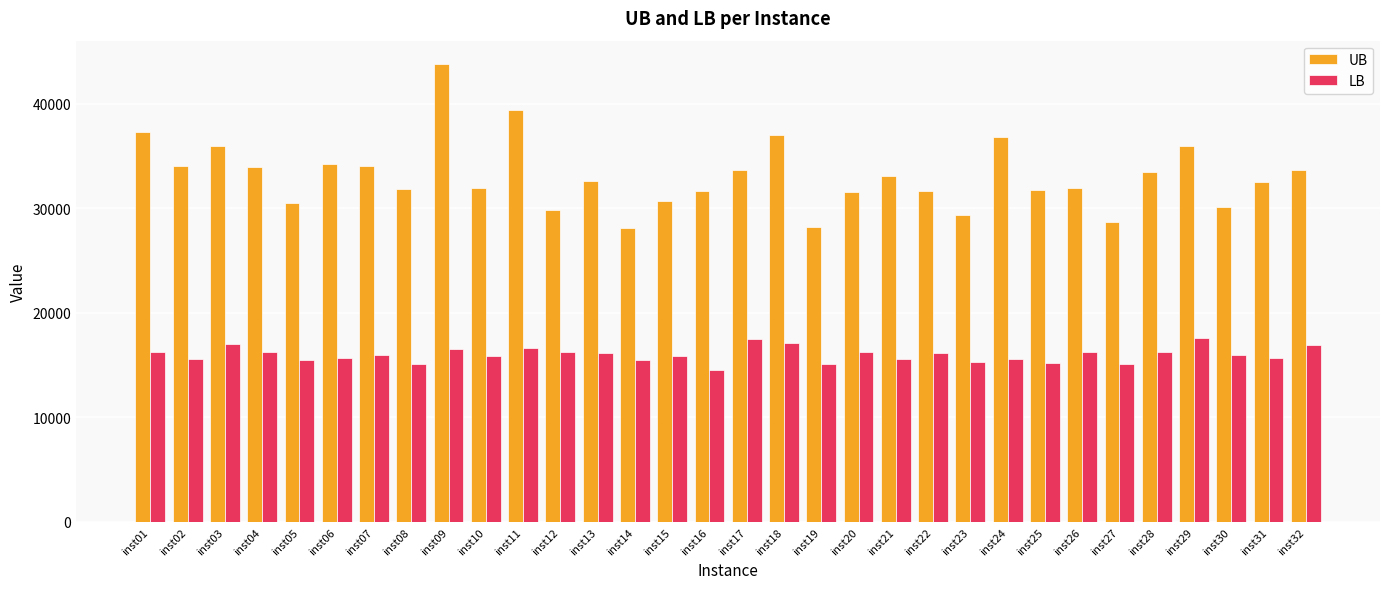

The UB series shows 43820.1 at inst09. True or false?

True